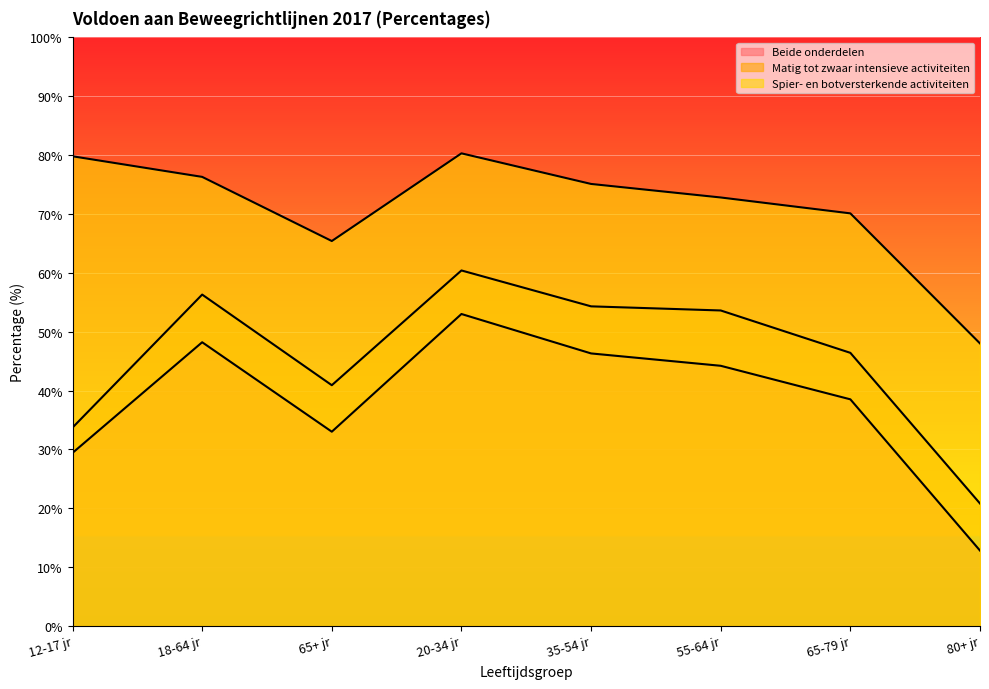

At which category does Spier- en botversterkende activiteiten reach its first local peak?

20-34 jr